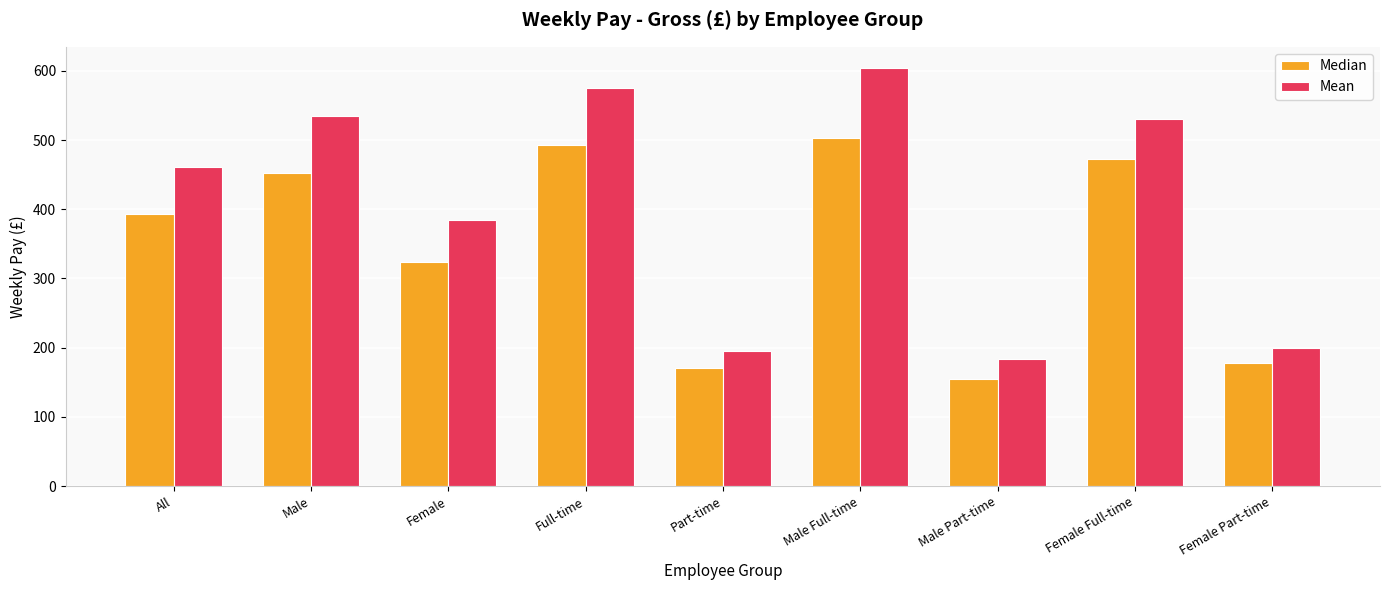

How many categories are shown in the chart?

9